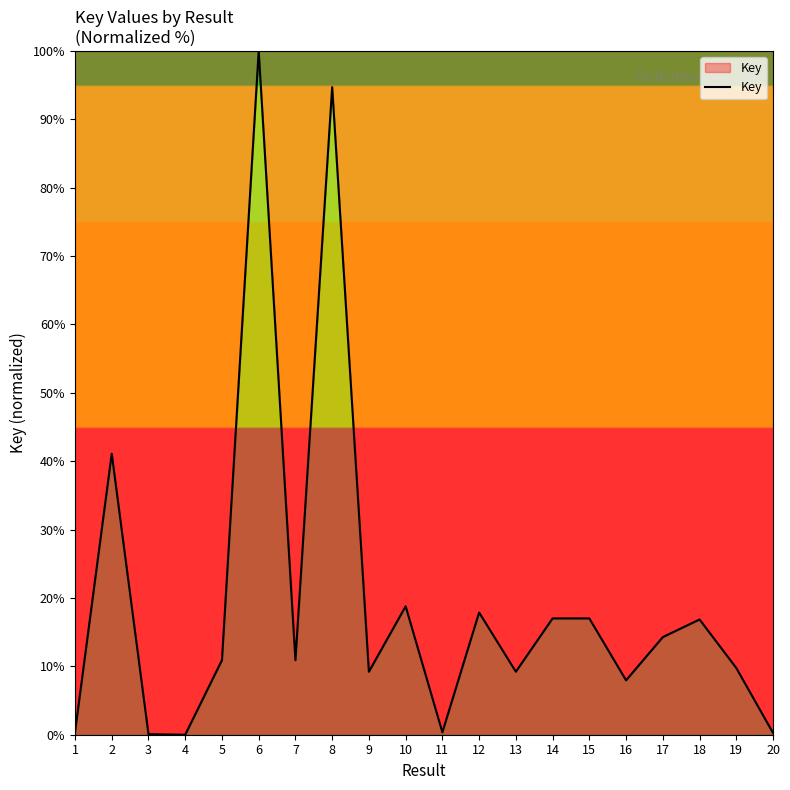

The value at 18 is 16.9. True or false?

True